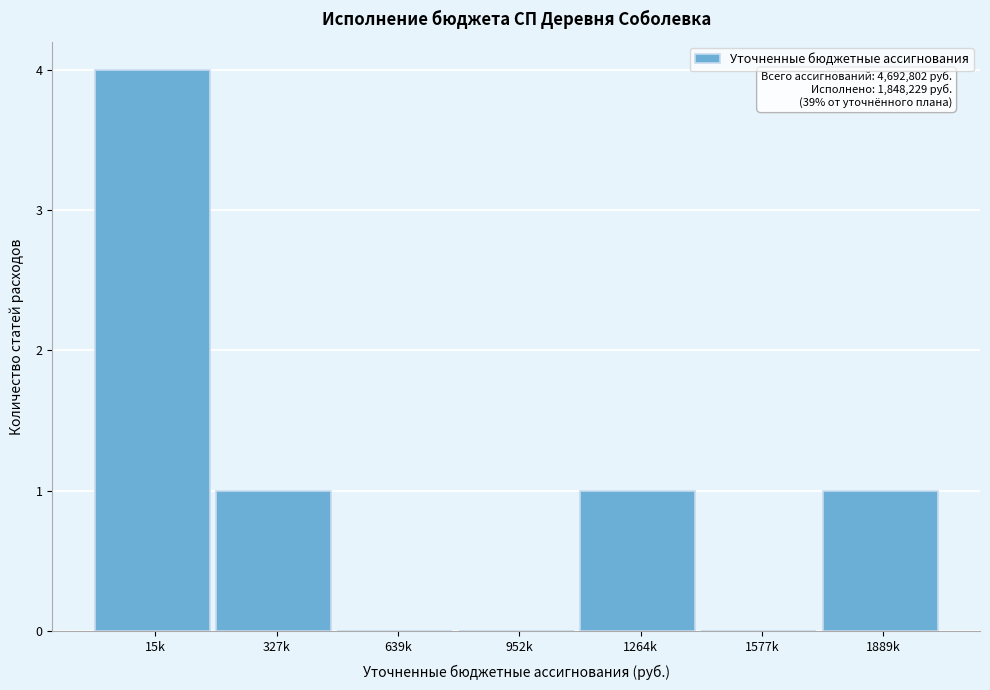

Reading left to right, what are all the values shown in this chart?

15k=4	327k=1	639k=0	952k=0	1264k=1	1577k=0	1889k=1